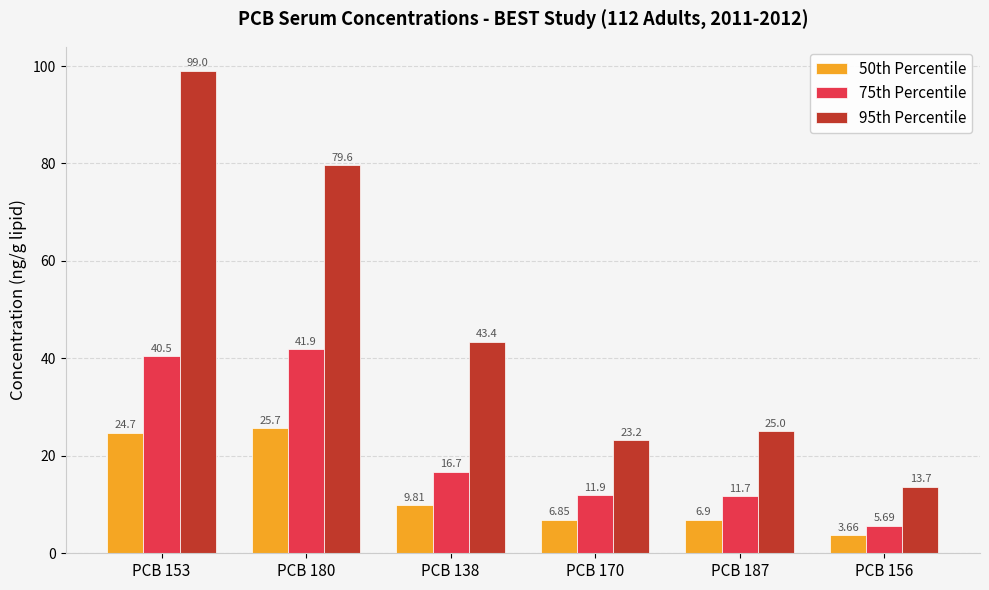

How many groups of bars are there?

6